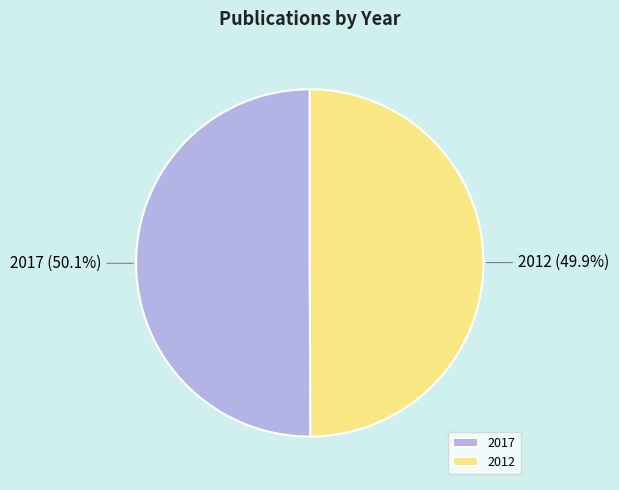

Is there any slice that represents more than half of the pie?

Yes